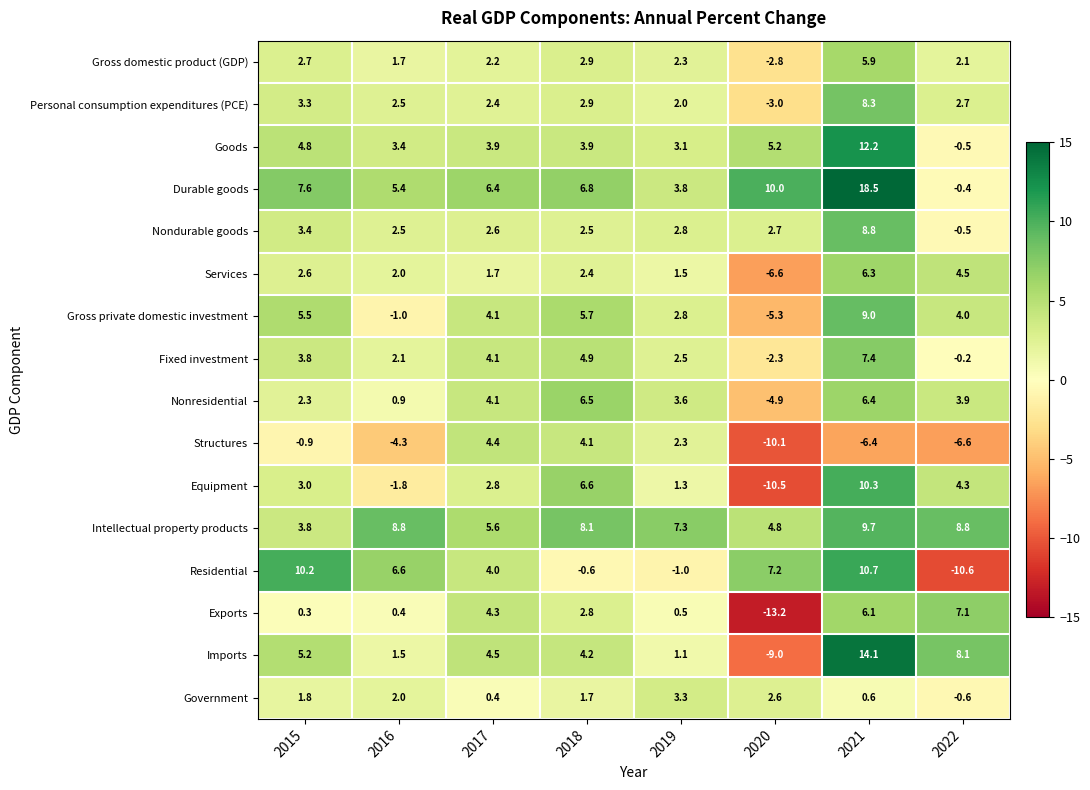

Which series has the largest total across all categories?

Durable goods